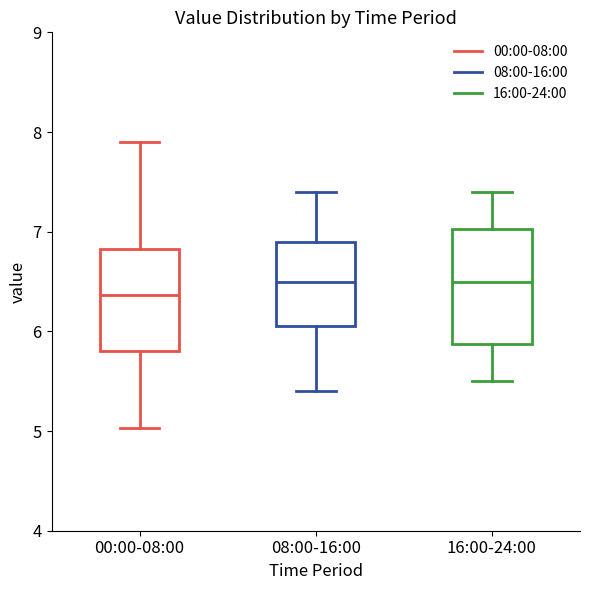

Reading left to right, transcribe this box plot: for each box, give where its median line is, the range the box spans, and where its two whiskers end, as read against the y-axis. The values are not printed on the chart, so give them approximately, as read against the axis.

00:00-08:00: median 6.4, box 5.8 to 6.8, whiskers 5.0 to 7.9
08:00-16:00: median 6.5, box 6.1 to 6.9, whiskers 5.4 to 7.4
16:00-24:00: median 6.5, box 5.9 to 7.0, whiskers 5.5 to 7.4